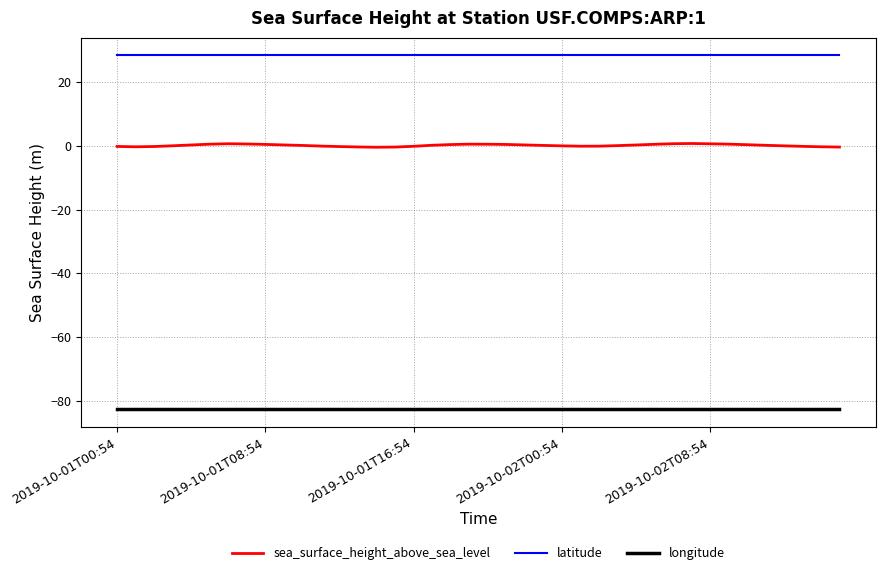

Which series has the widest spread of values?

sea_surface_height_above_sea_level